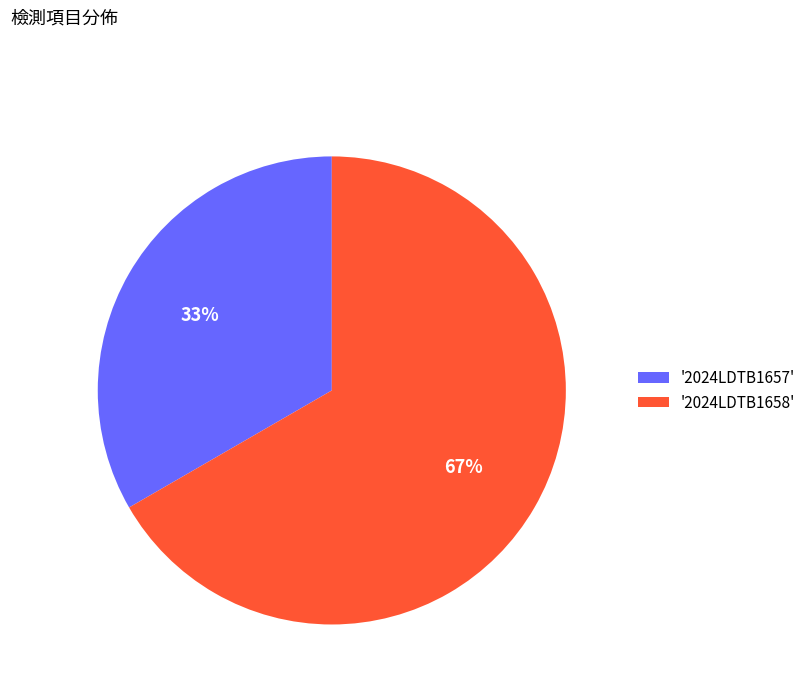

What is the smallest slice in the pie chart?

'2024LDTB1657'